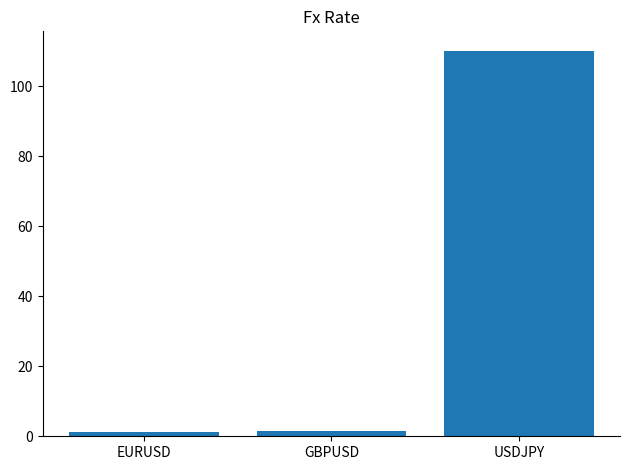

Is it true that the value at USDJPY is 110.1?

True